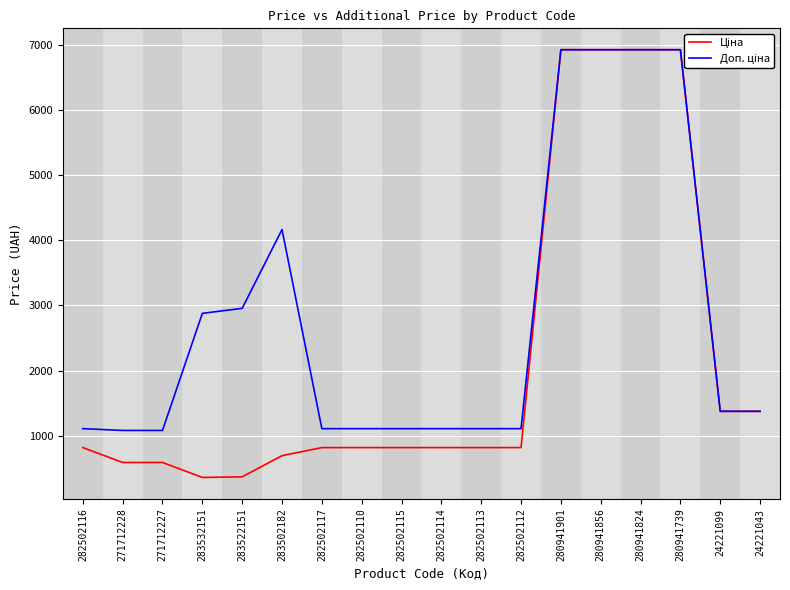

At how many categories does at least one series exceed 2759?

7